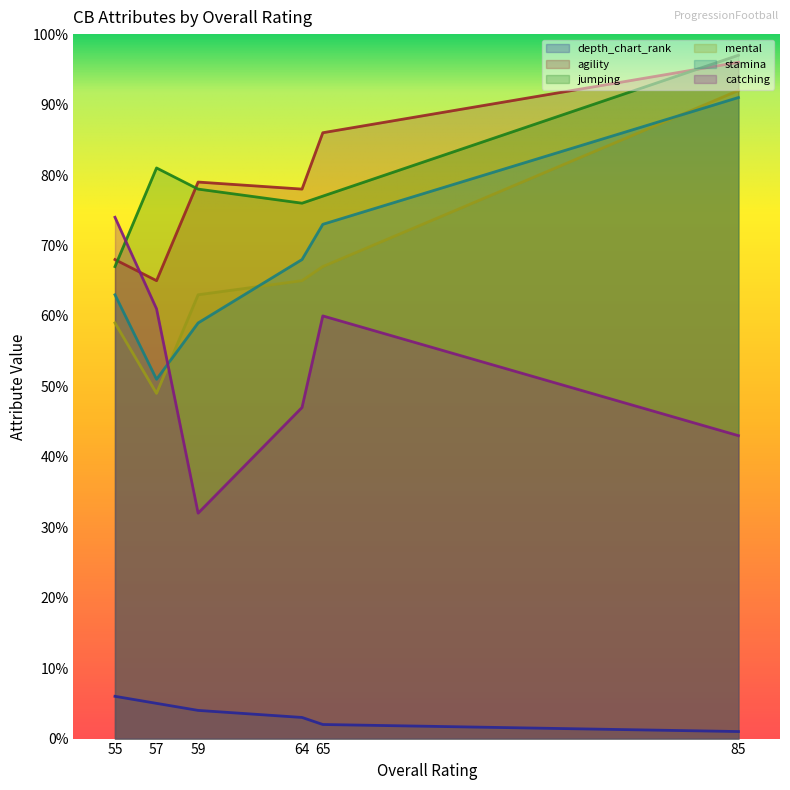

Is it true that mental equals 67 at 65?

True